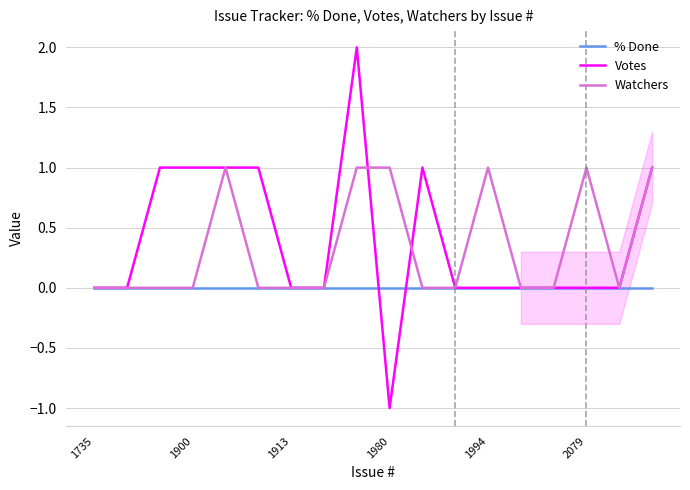

List the series in order of their peak value, lowest first.

% Done, Watchers, Votes